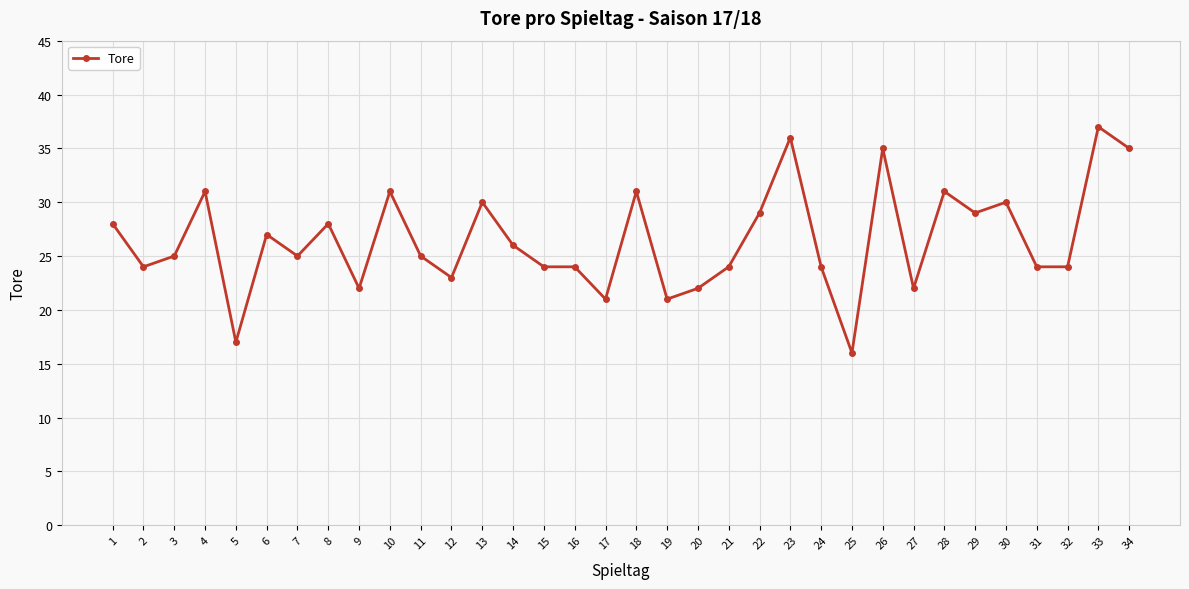

What is the change in value from 8 to 30?

+2